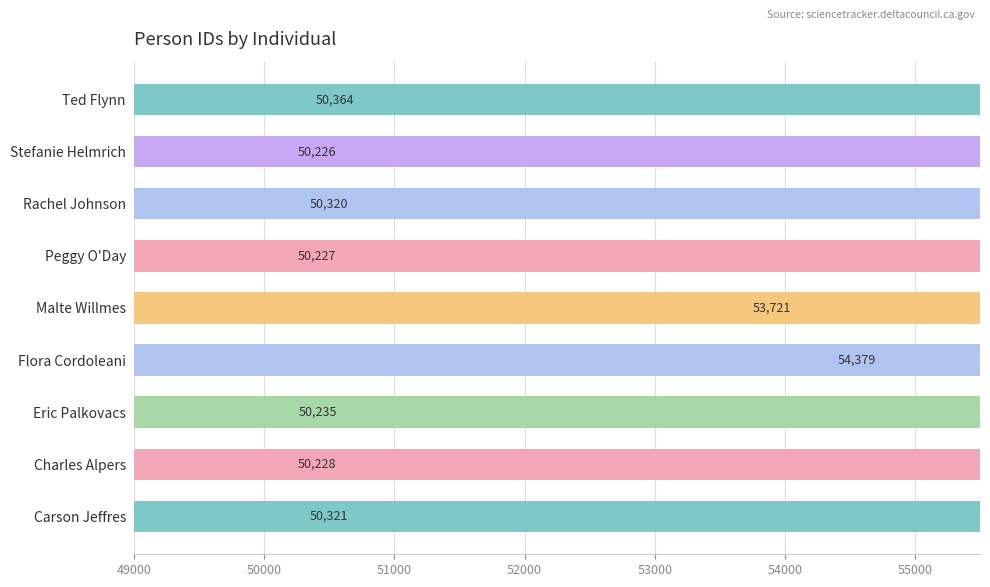

What is the difference between the second highest and second lowest values?

3494